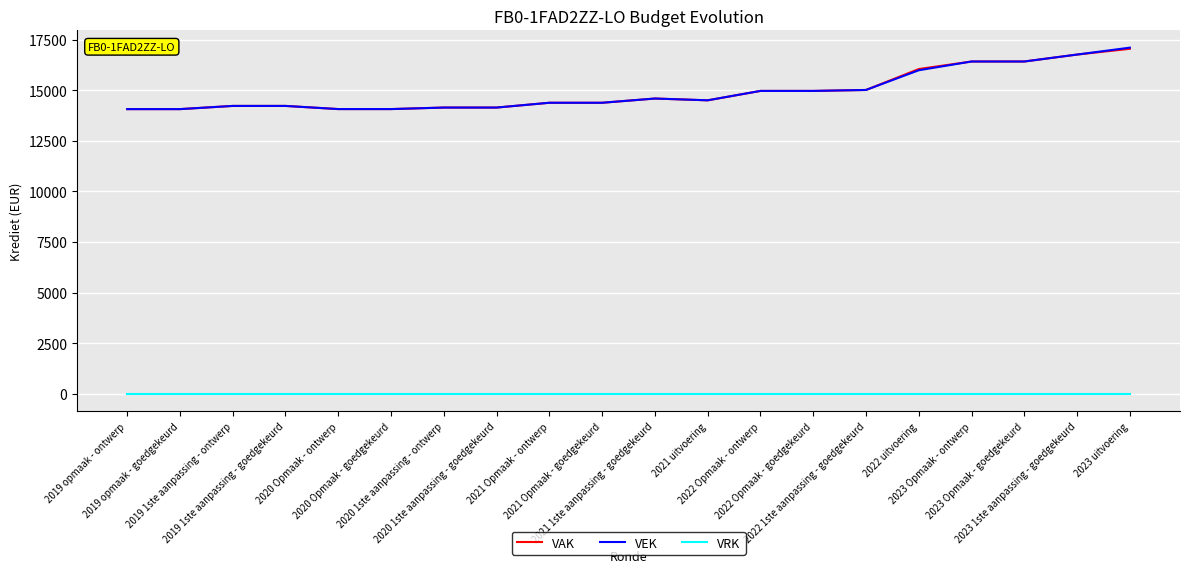

True or false: VEK has a value of 14064 at 2020 Opmaak - goedgekeurd.

True